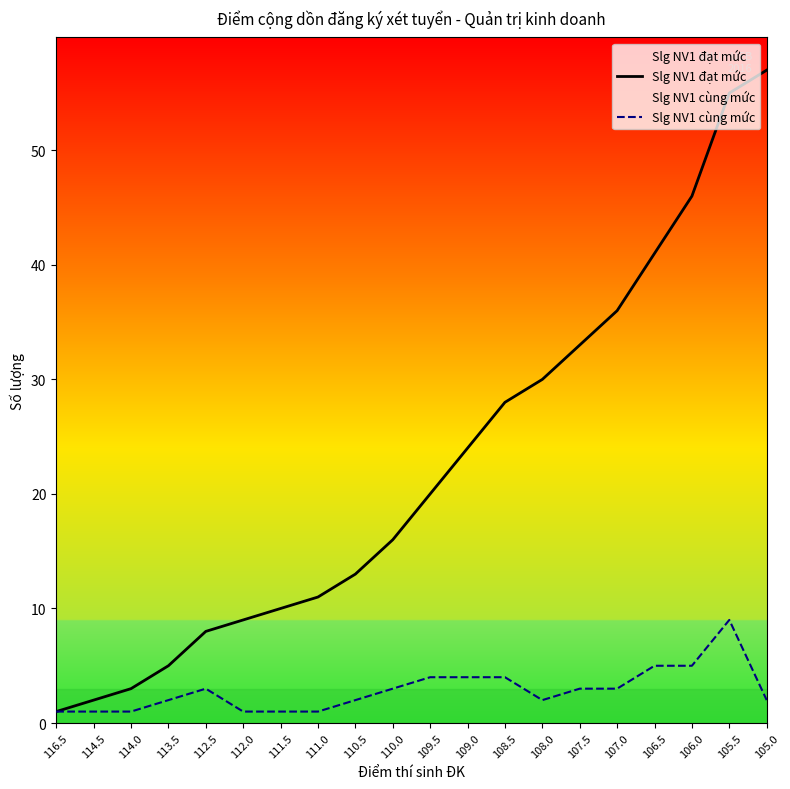

The value of Slg NV1 đạt mức at 107.0 is 36. True or false?

True